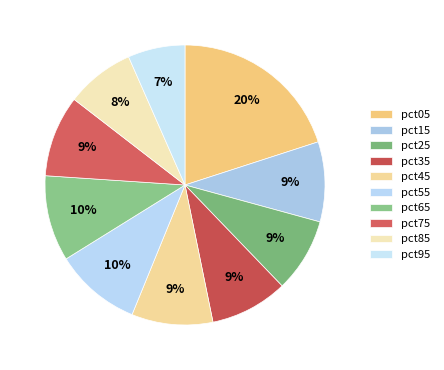

Which category has the smallest portion of the pie?

pct95